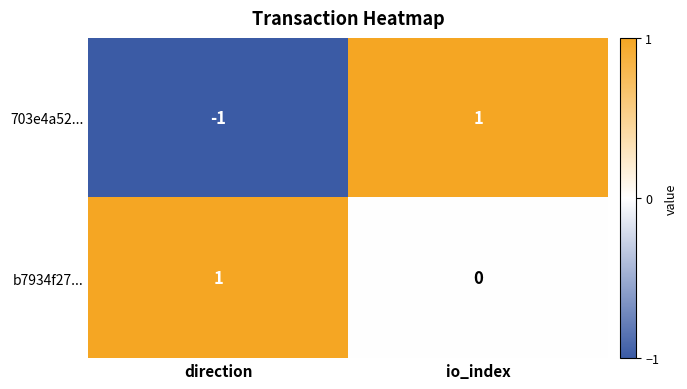

Rank the series at io_index from lowest to highest value.

b7934f27..., 703e4a52...